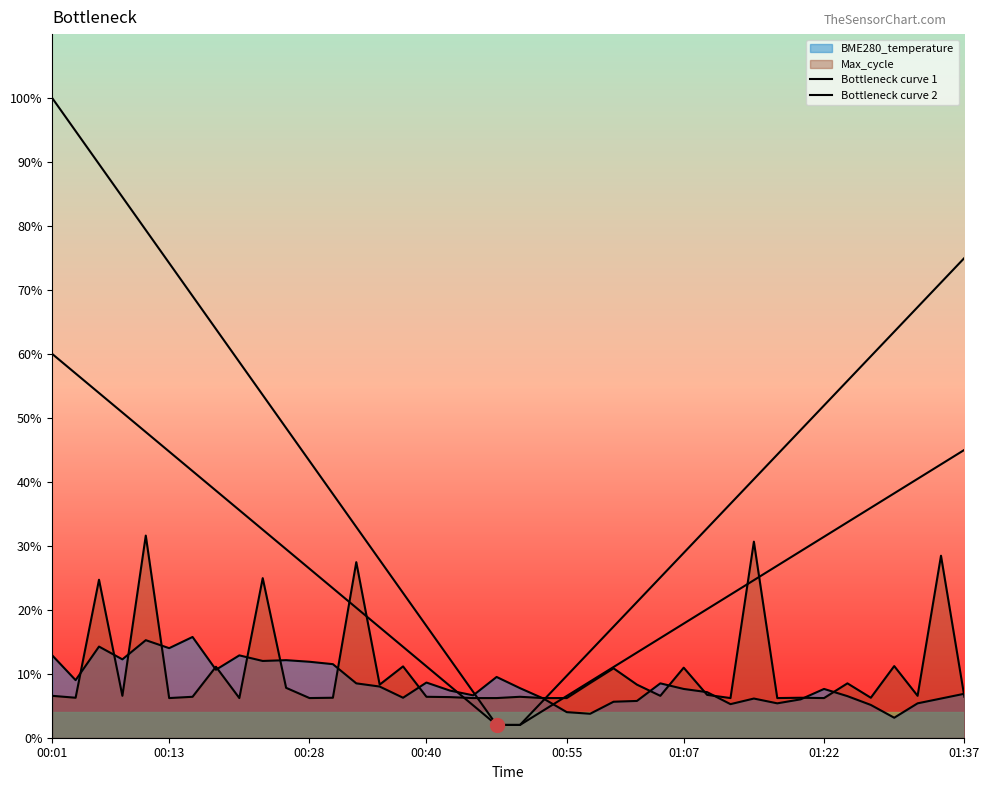

What is the maximum value shown in the chart?

100.0